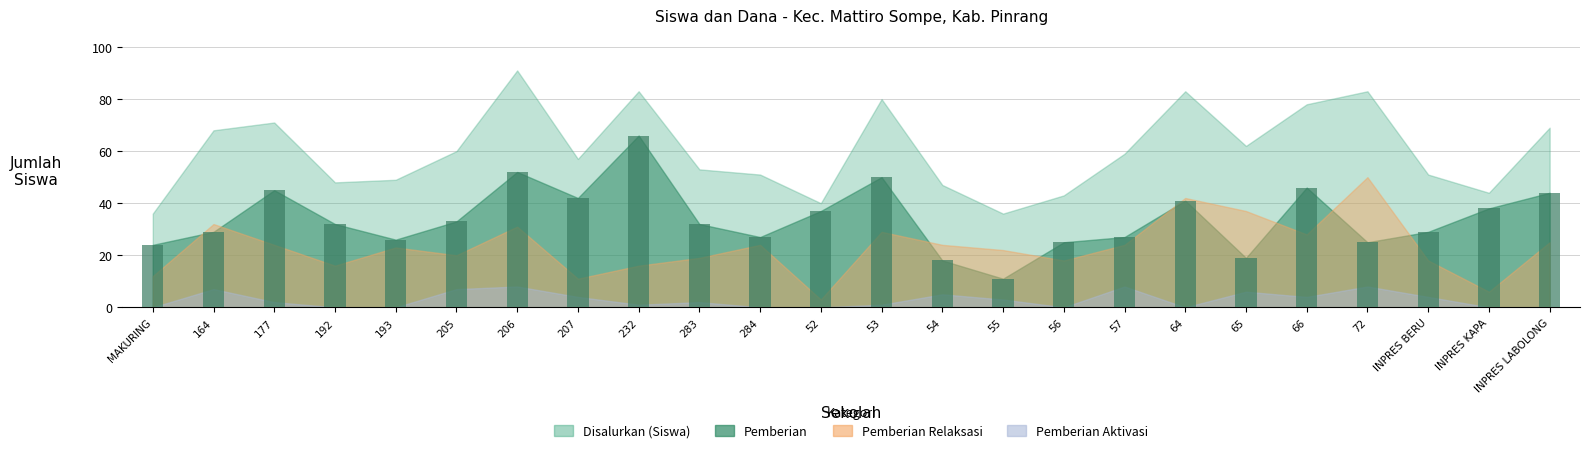

What is the average value?

34